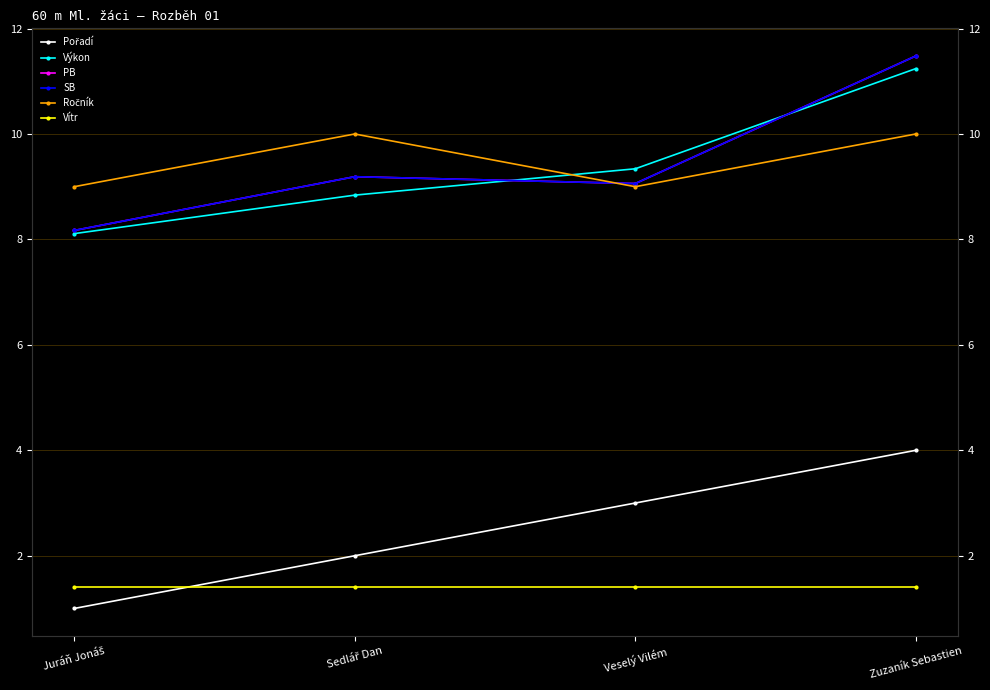

Reading right to left, what are all the values shown in this chart?

Pořadí: 4.0	3.0	2.0	1.0
Výkon: 11.2	9.3	8.8	8.1
PB: 11.5	9.1	9.2	8.2
SB: 11.5	9.1	9.2	8.2
Ročník: 10.0	9.0	10.0	9.0
Vítr: 1.4	1.4	1.4	1.4